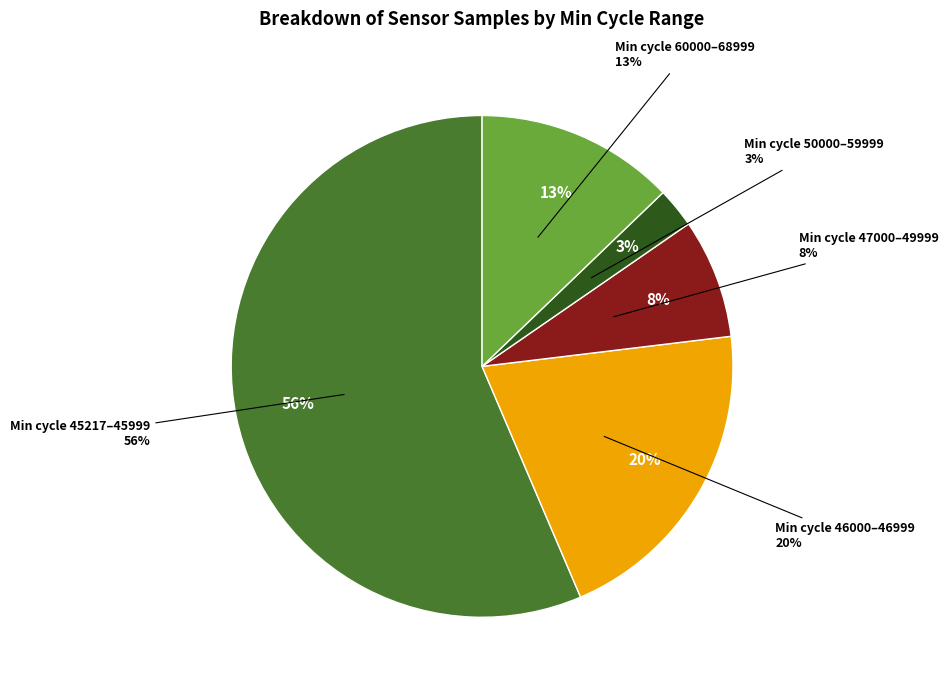

Is the sum of 28 and 28 greater than half?

No